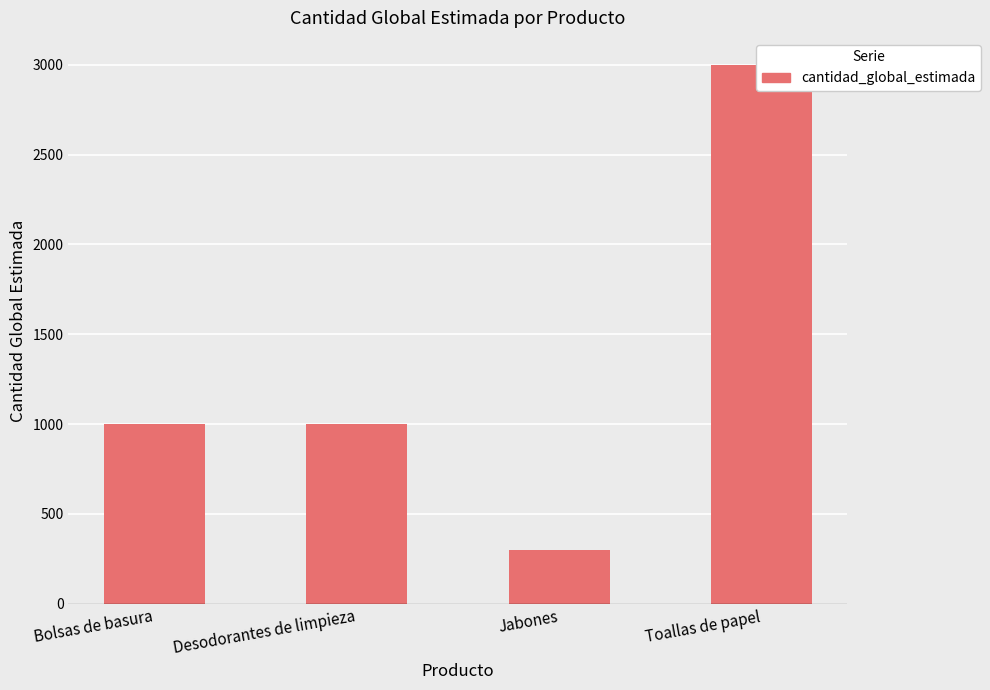

At which label does the data first exceed 1000?

Toallas de papel